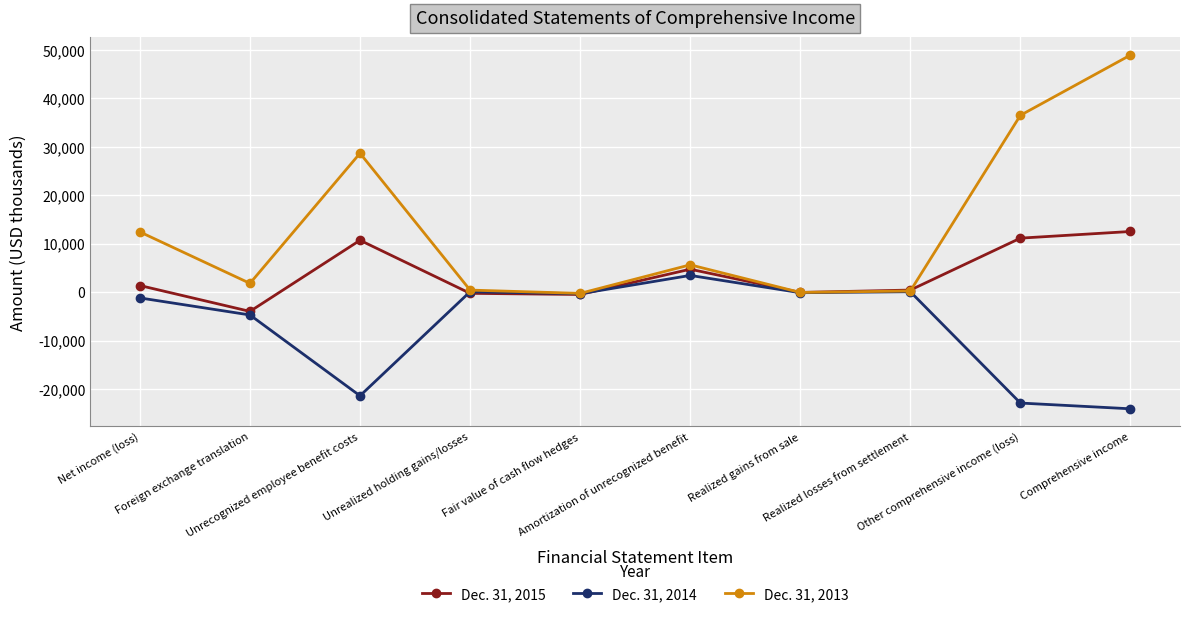

Rank the series by their maximum value, from highest to lowest.

Dec. 31, 2013, Dec. 31, 2015, Dec. 31, 2014